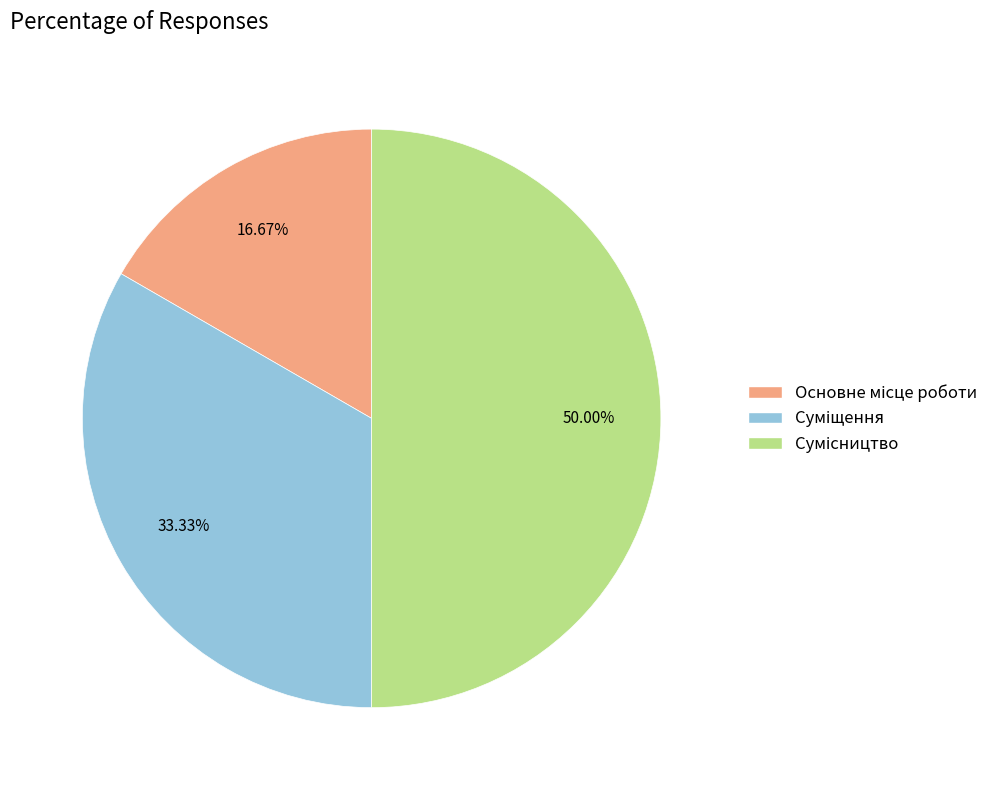

How many segments does this pie chart have?

3